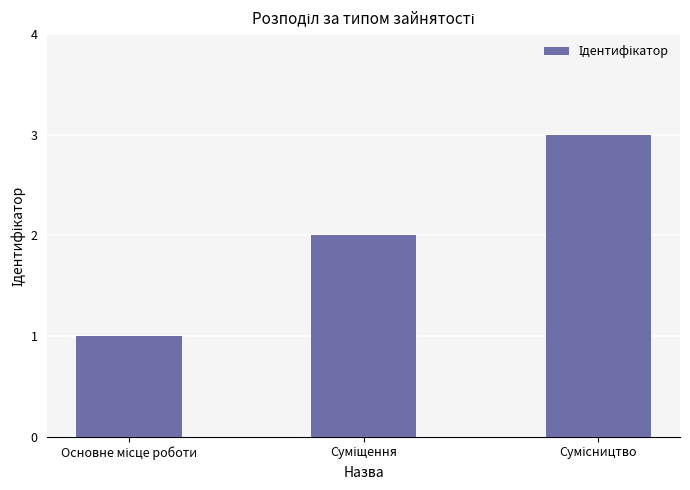

What is the sum of all values?

6